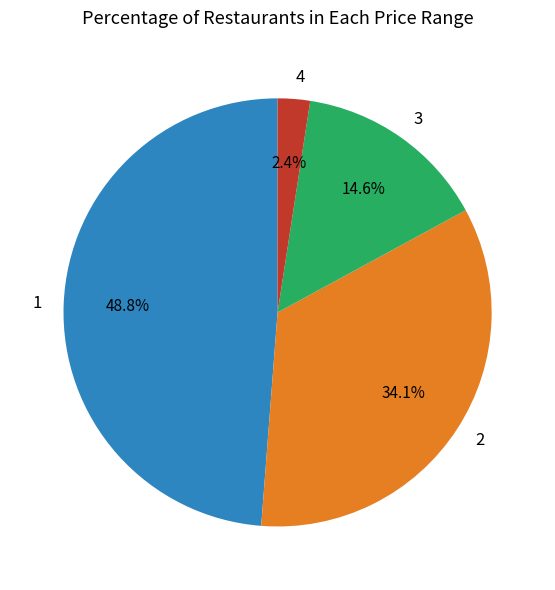

Which category has the smallest portion of the pie?

4